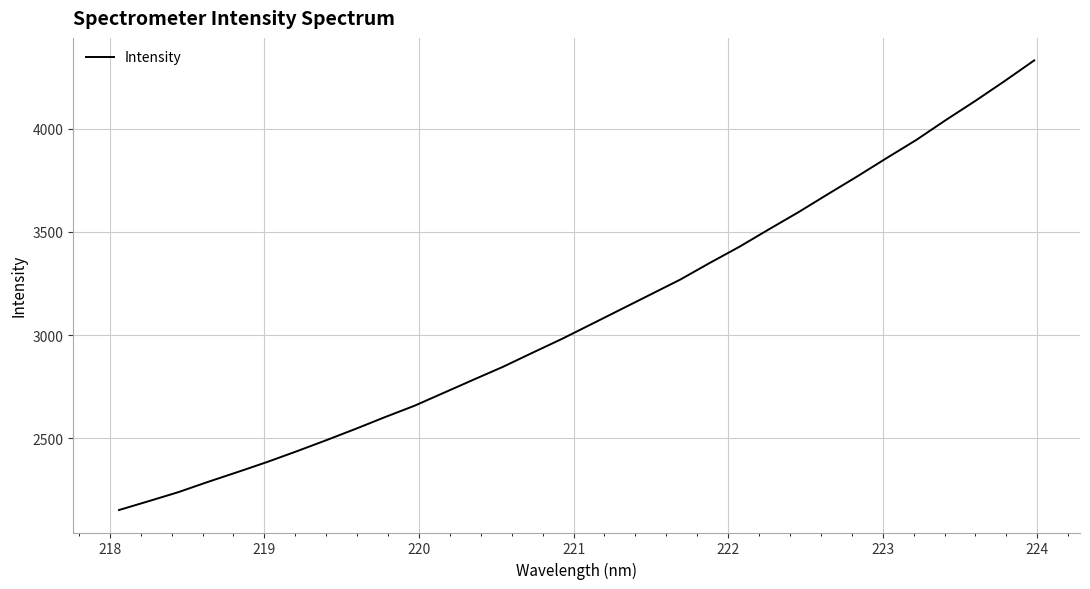

How many values exceed 3053?

16